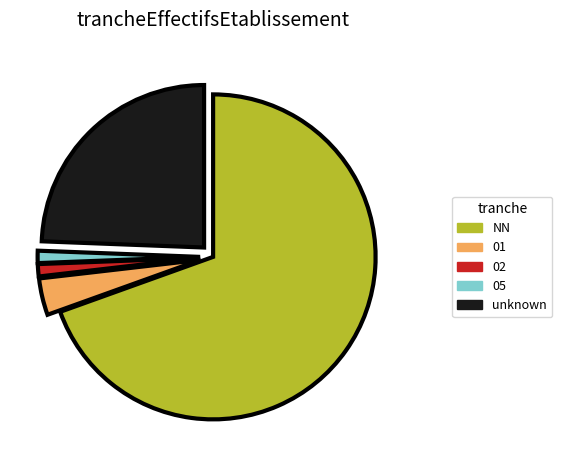

Is it true that 02 is 11% of the pie?

False